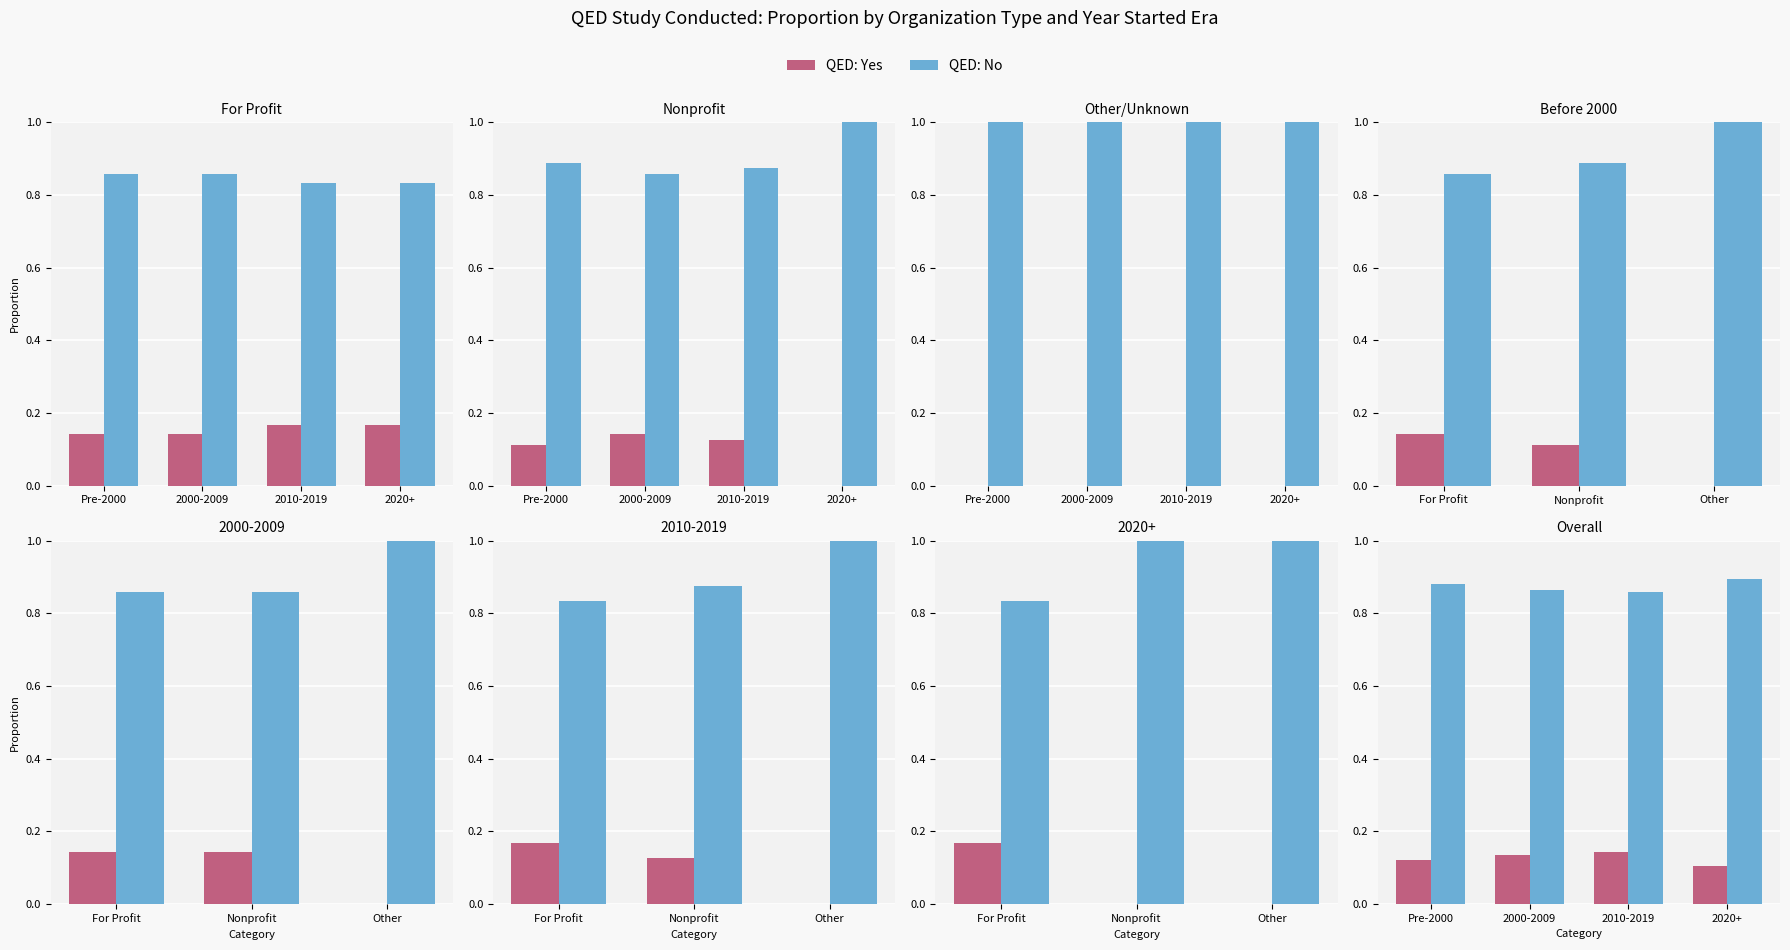

What is the value of the QED: No bar at the 2nd from the left?

0.9